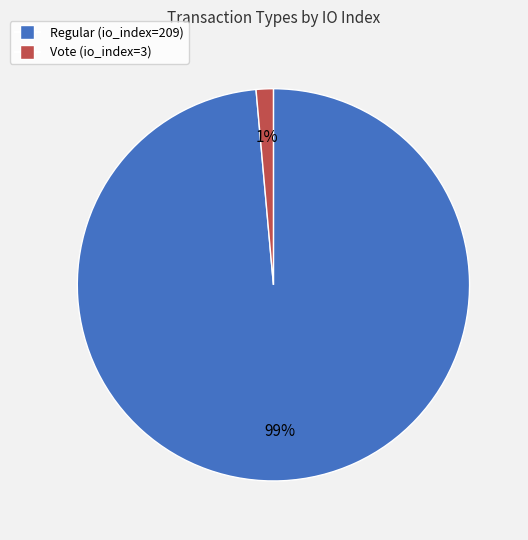

To the nearest percent, what is the average slice percentage?

50%